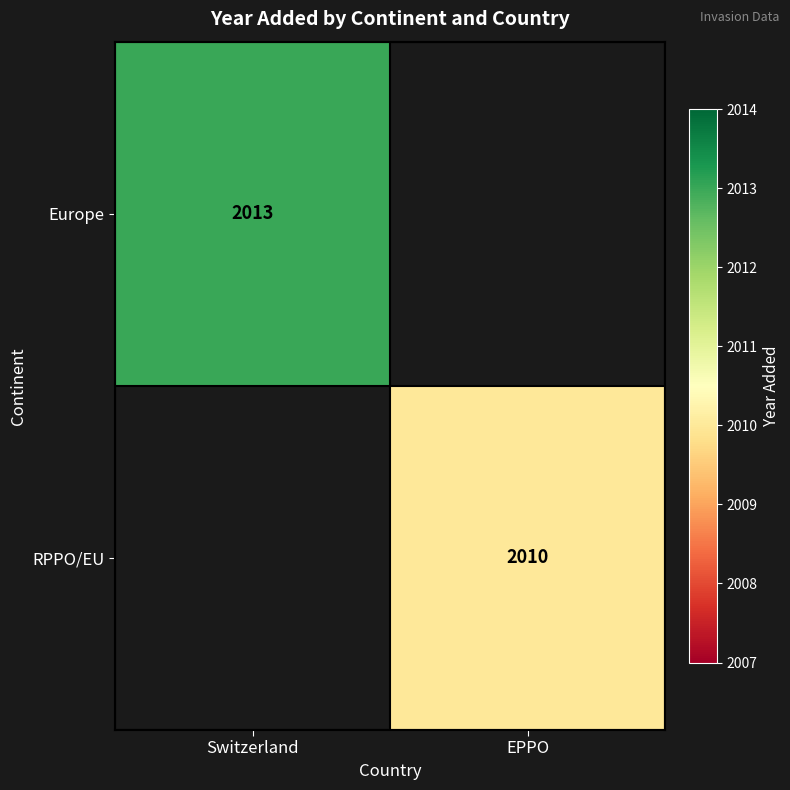

What is the smallest value displayed?

2010.0